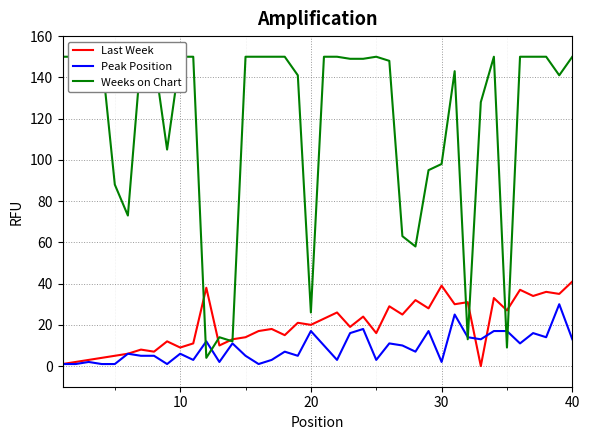

True or false: Last Week has a value of 32 at 20.

False